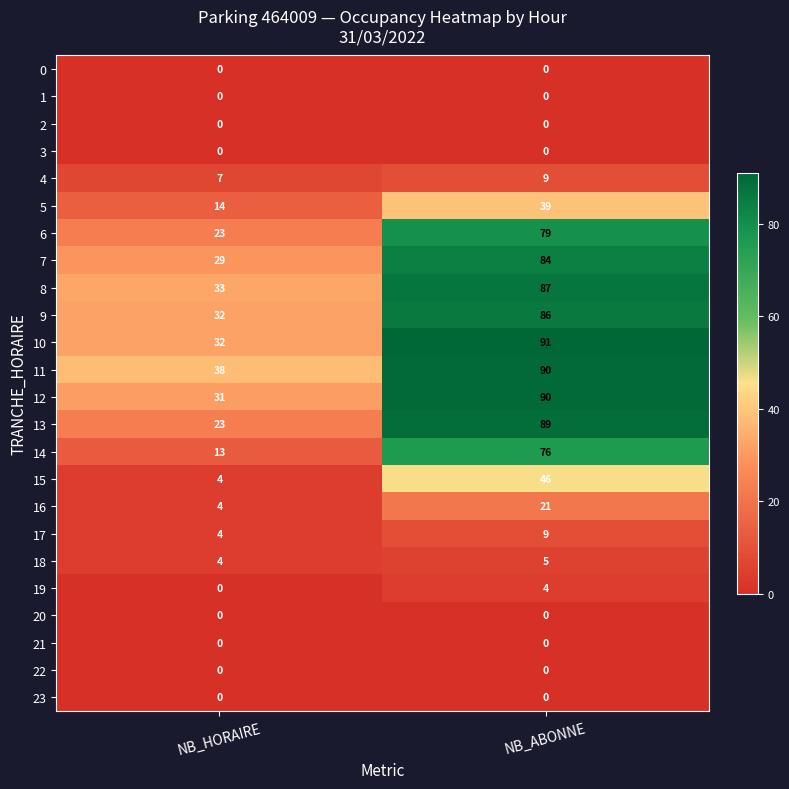

Where is 17 nearest to the value 6?

NB_HORAIRE